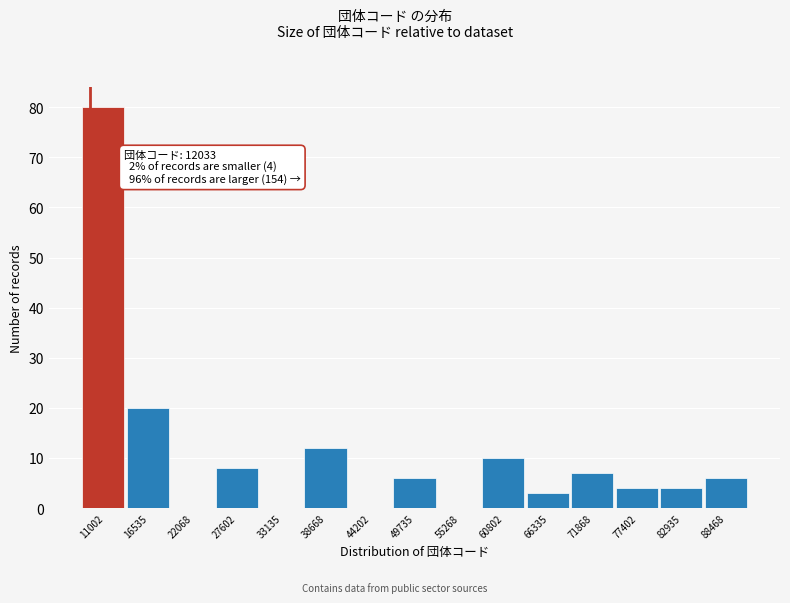

Reading right to left, extract all data points from this chart.

88468=6	82935=4	77402=4	71868=7	66335=3	60802=10	55268=0	49735=6	44202=0	38668=12	33135=0	27602=8	22068=0	16535=20	11002=80